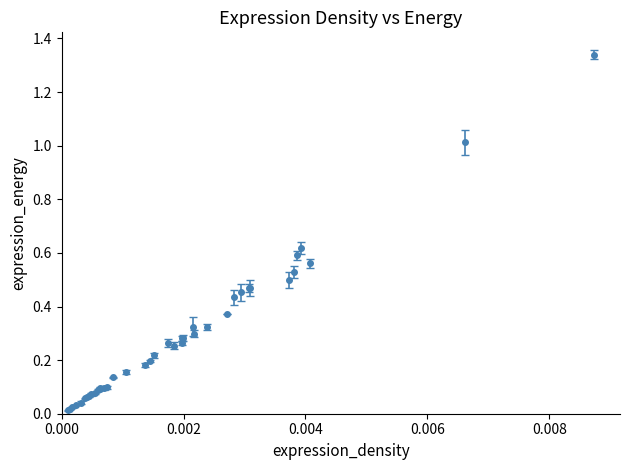

True or false: the data has more than 1 interior local peaks.

True